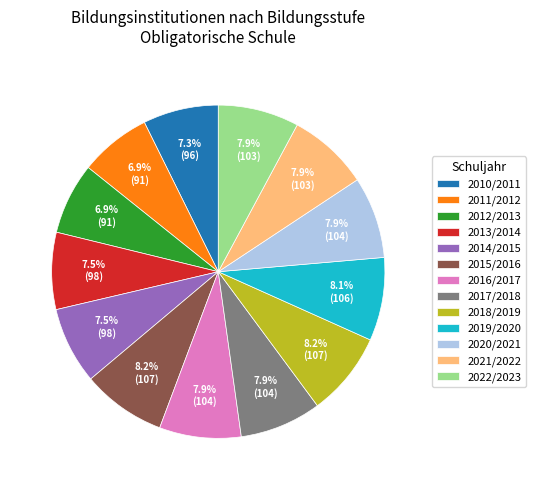

To the nearest percent, what is the combined percentage of 2014/2015 and 2017/2018?

15%